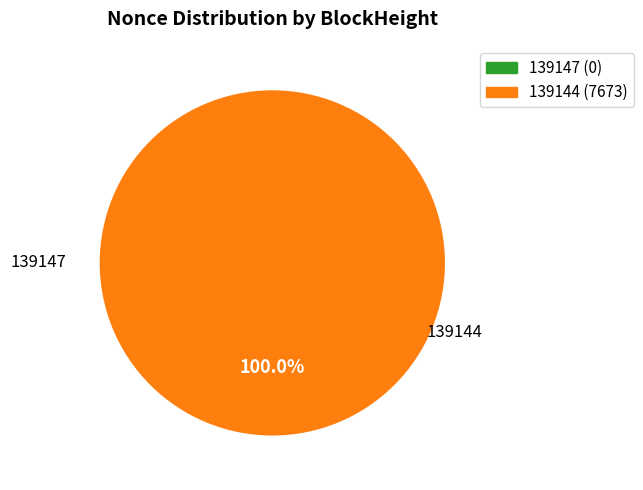

Is it true that 139147 is 1% of the pie?

False